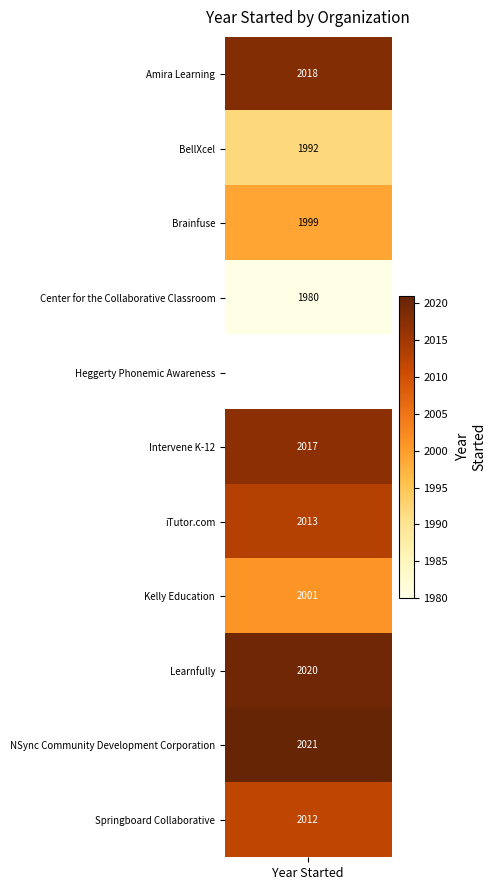

Which label corresponds to the largest value in the chart?

NSync Community Development Corporation